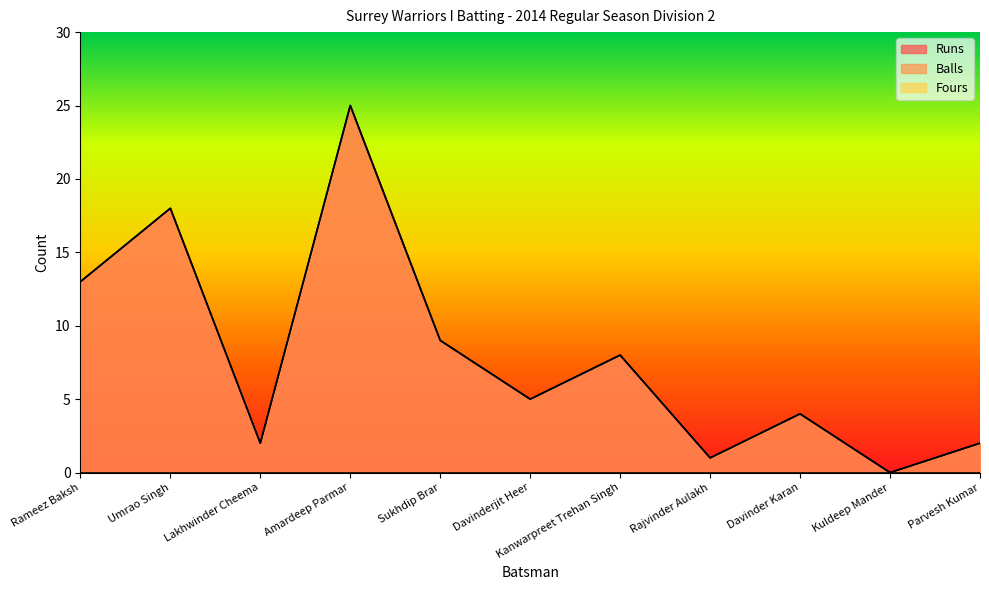

List the series in order of their peak value, lowest first.

Runs, Balls